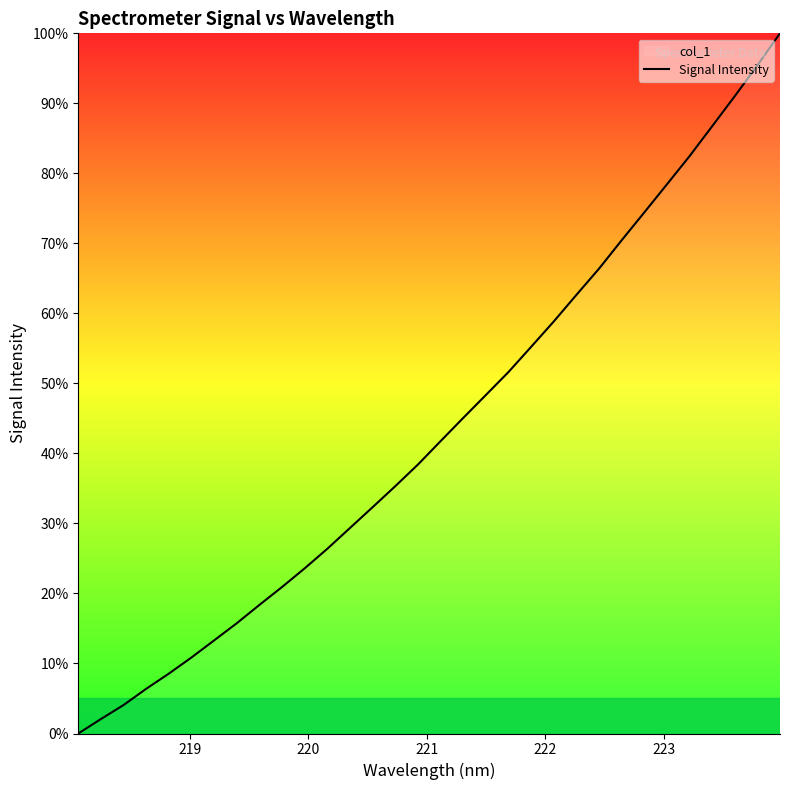

How many lines are shown in the chart?

1